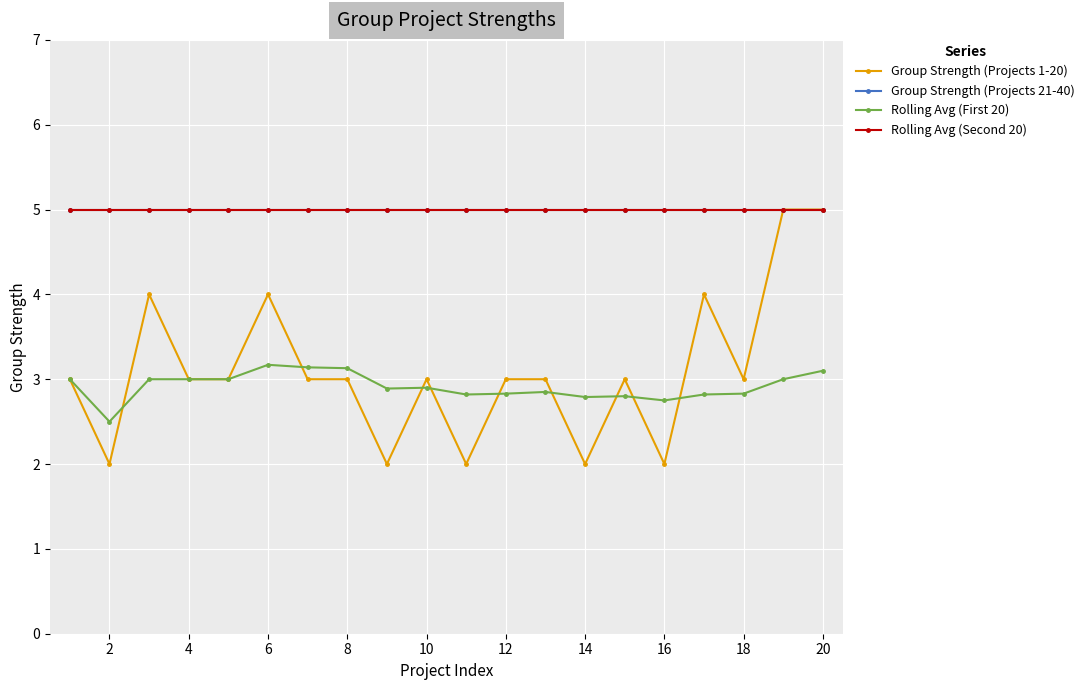

True or false: Rolling Avg (First 20) has more than 1 interior local peaks.

True